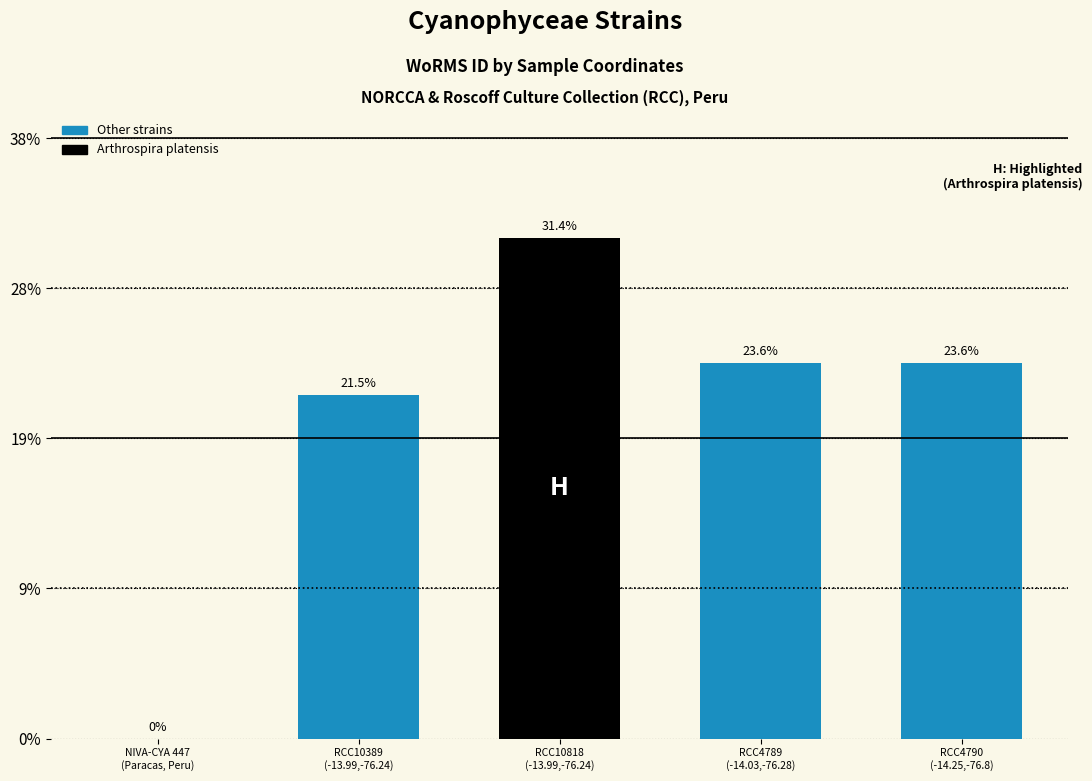

Is it true that the value at NIVA-CYA 447
(Paracas, Peru) is 74968?

False